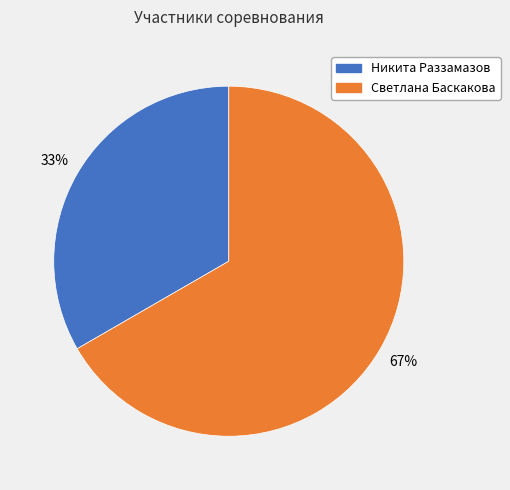

How many segments does this pie chart have?

2